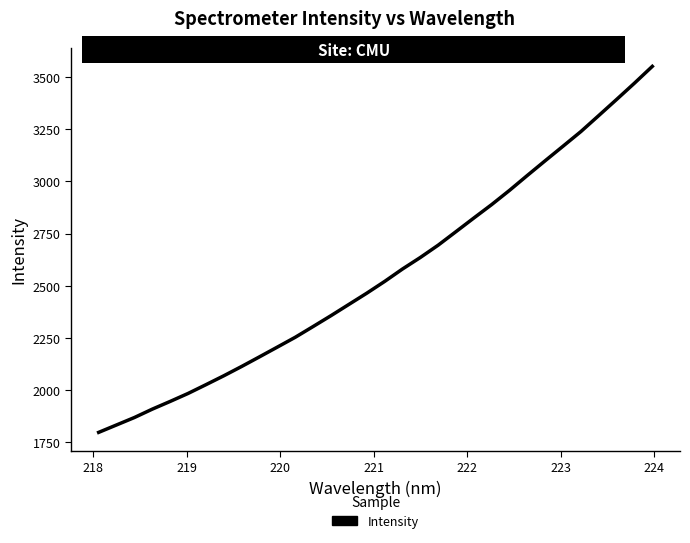

What is the maximum value shown in the chart?

3549.8